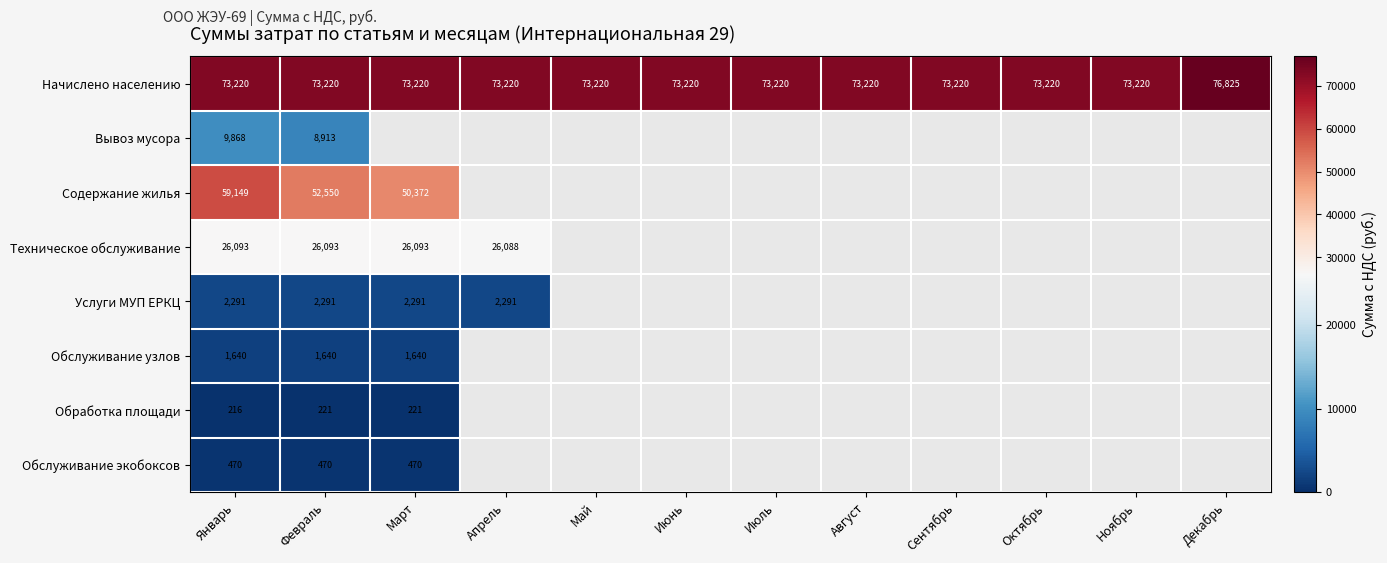

Is the value of Содержание жилья at Январь greater than the value of Начислено населению at Февраль?

No